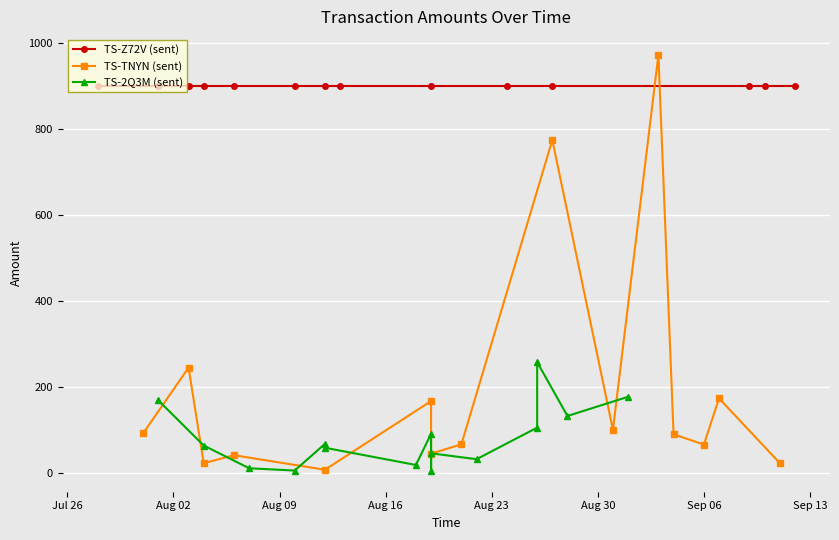

What is the sum of all TS-2Q3M (sent) values?

1229.8